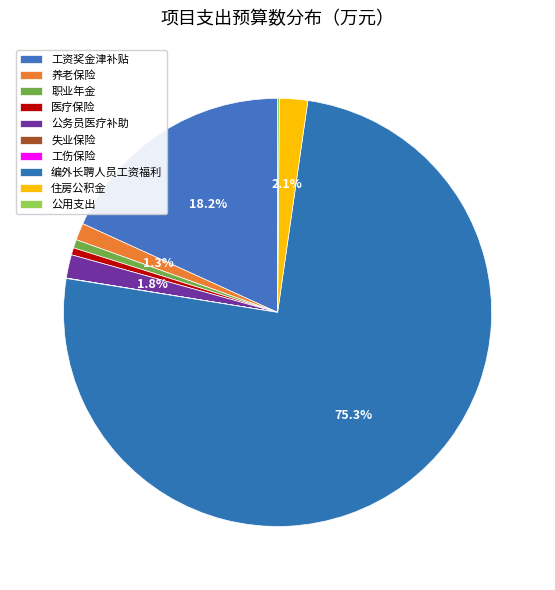

Count the number of slices in the pie.

10